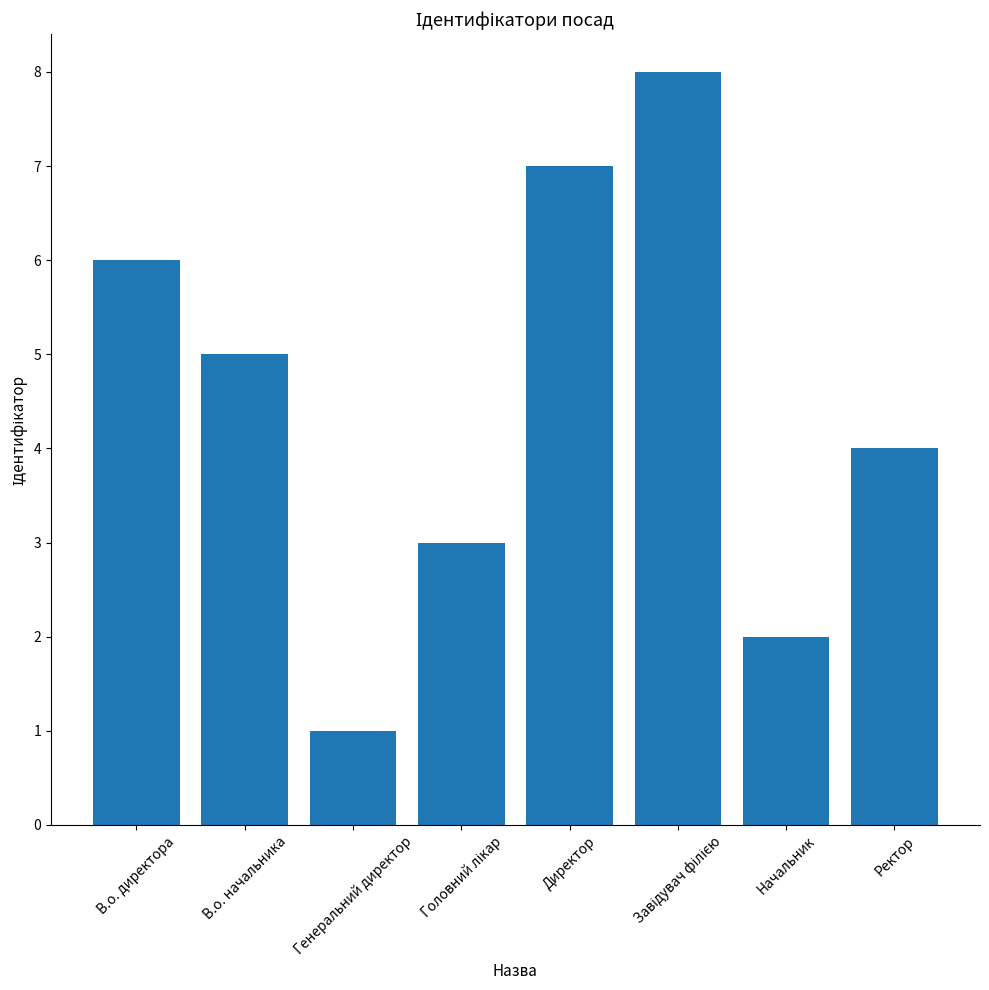

How many bars are there in total?

8